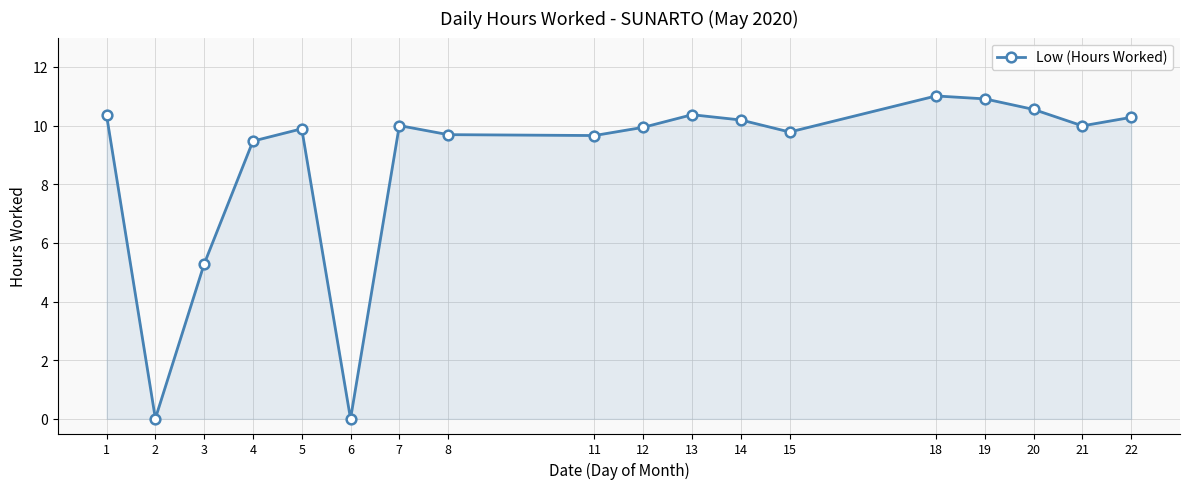

Which has a higher value, 7 or 5?

7